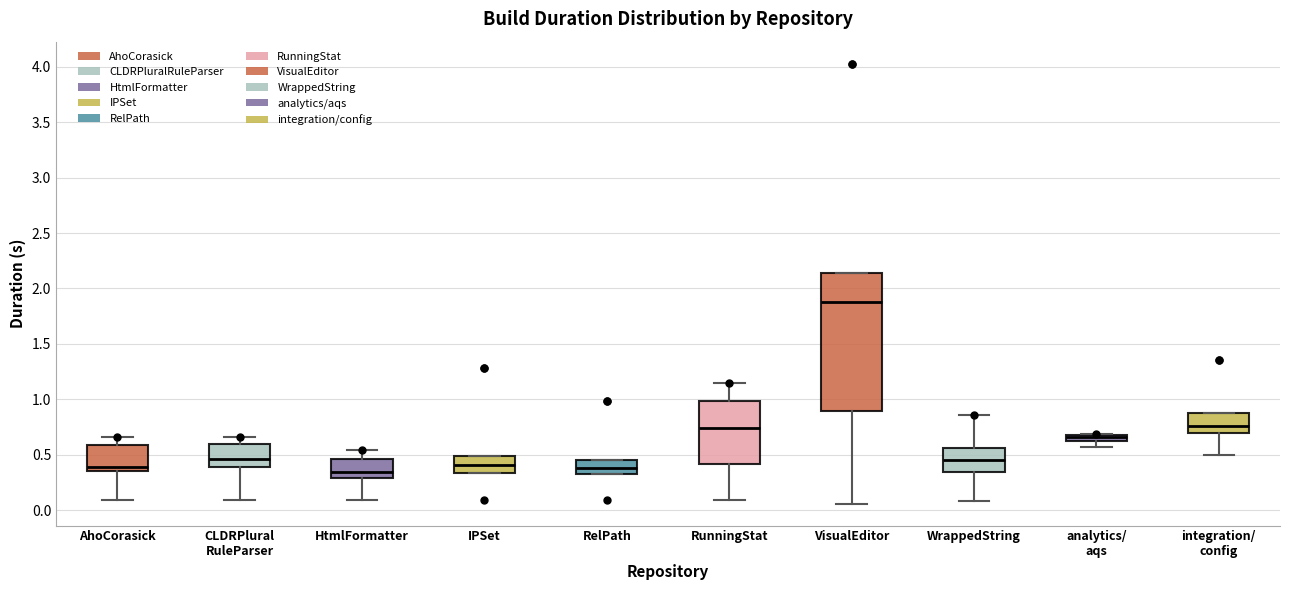

Which box is the tallest, from its lower edge to its upper edge?

VisualEditor